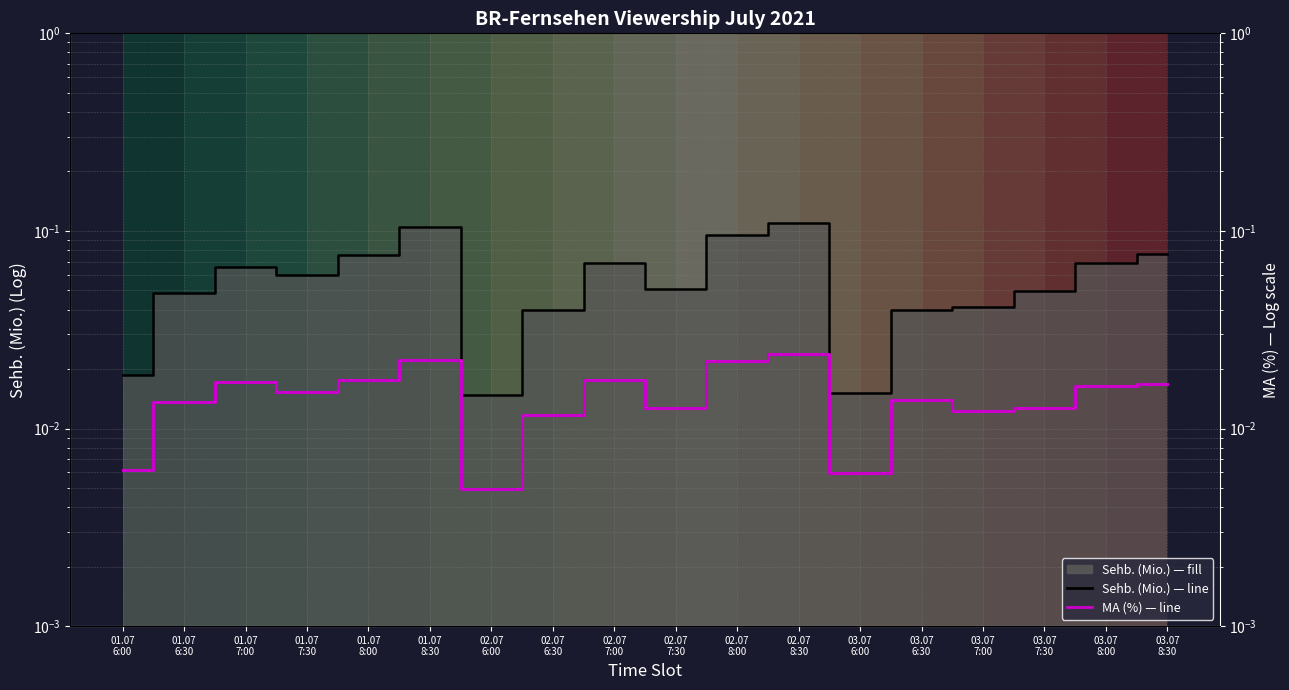

How many interior local peaks does the Sehb. uniform series have?

4